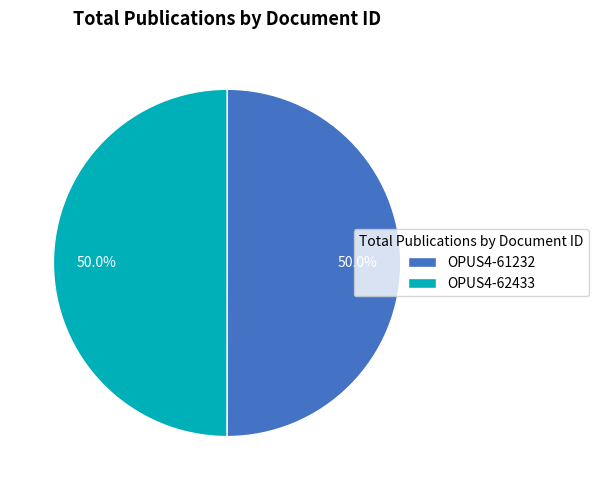

How many slices are in this pie chart?

2